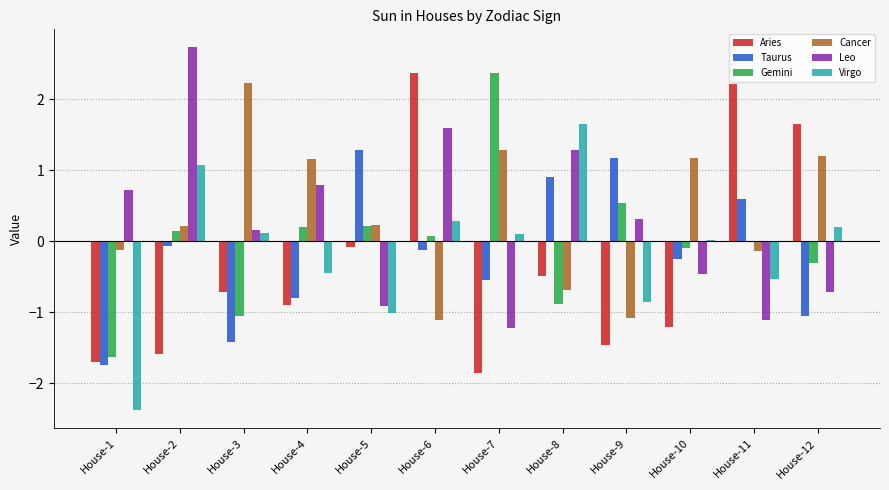

What is the highest value of the Taurus series?

1.3